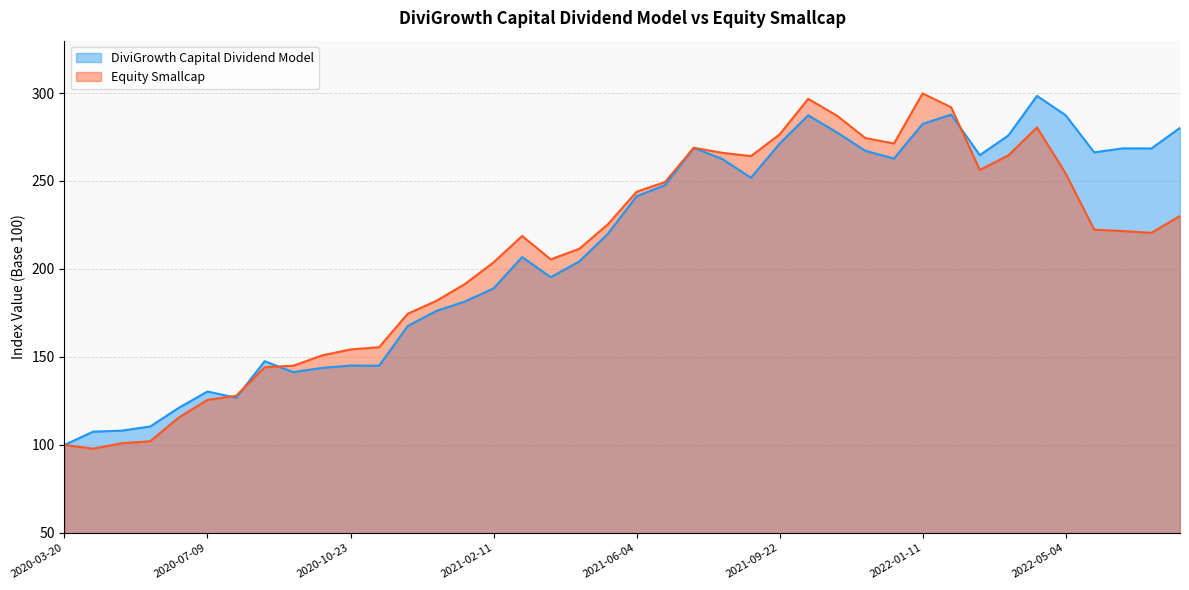

At which category does Equity Smallcap reach its first local peak?

2021-03-04